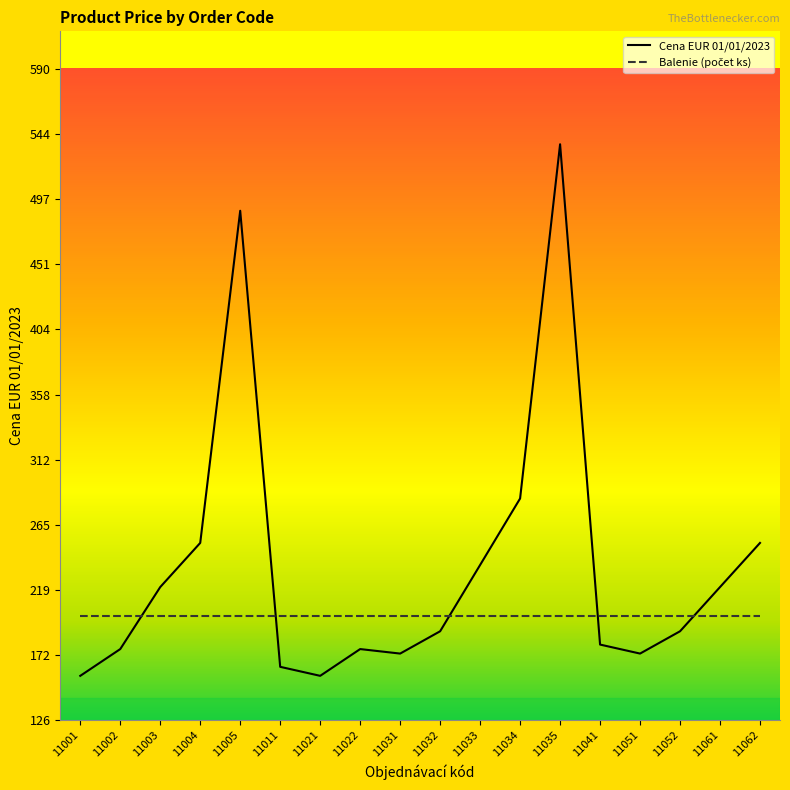

At which category does the chart reach its peak across all series?

11035